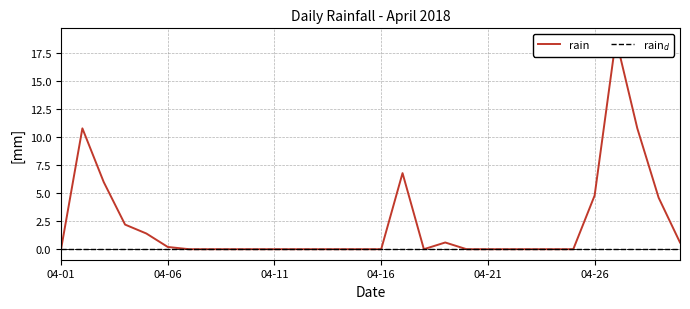

Which series changed the most between 04-21 and 22?

rain